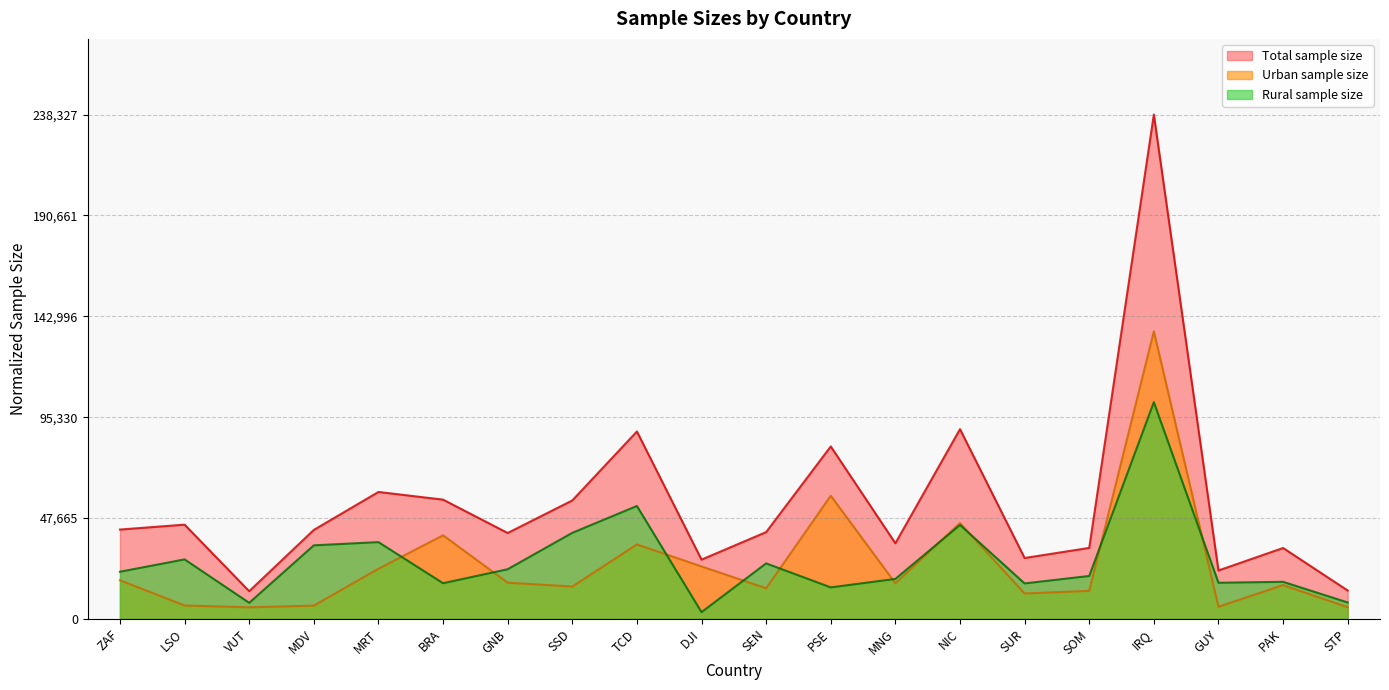

What is the lowest value of the Total sample size series?

0.1